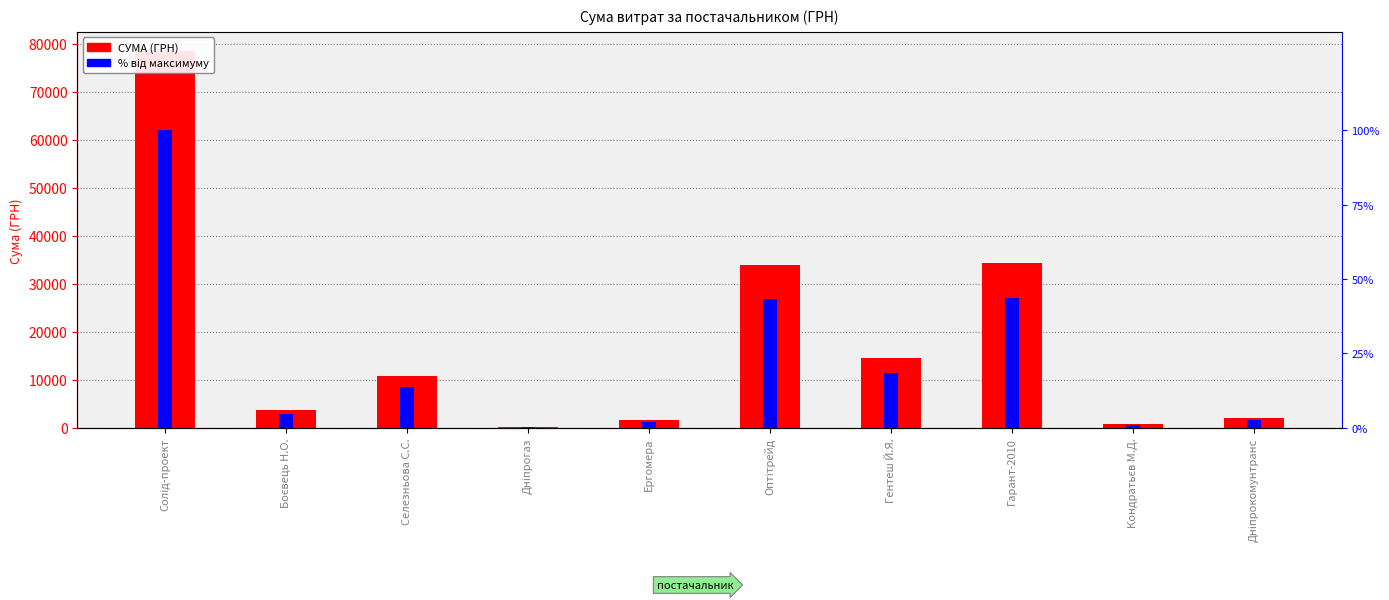

List the series in order of their peak value, lowest first.

% від максимуму, СУМА (ГРН)